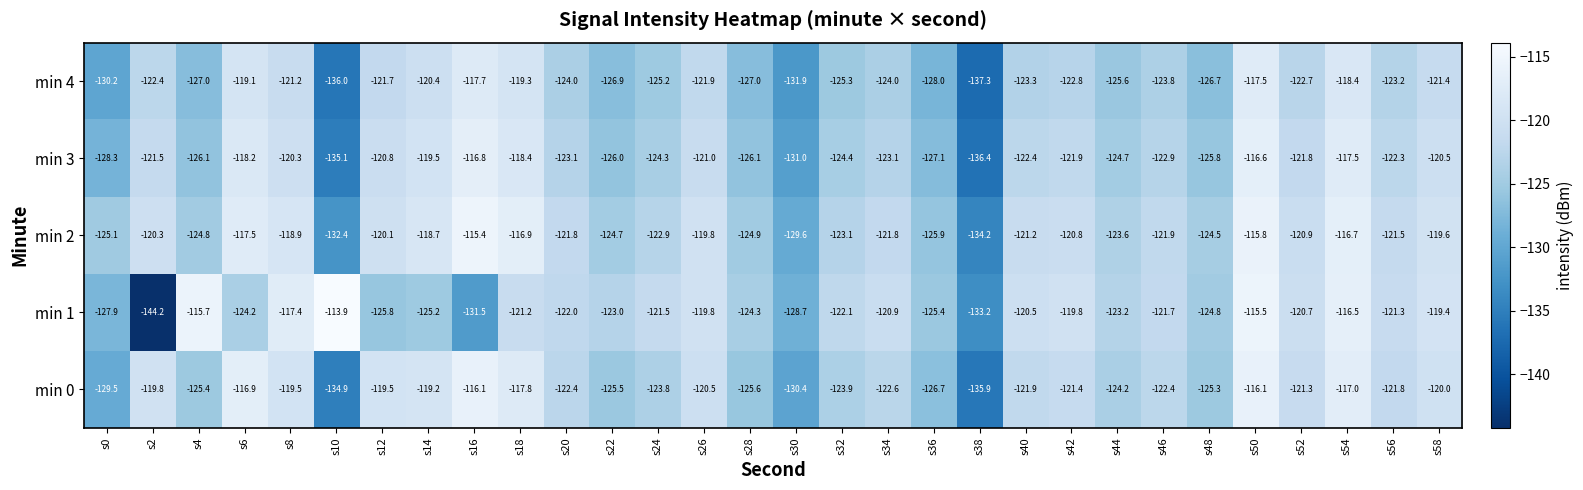

List the series in order of their peak value, lowest first.

min 4, min 3, min 0, min 2, min 1